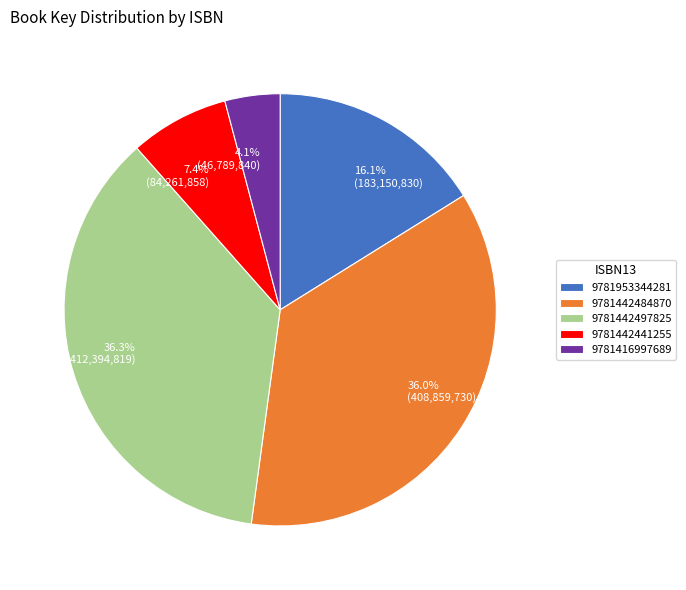

Do 9781442497825 and 9781953344281 together represent more than half of the pie?

Yes